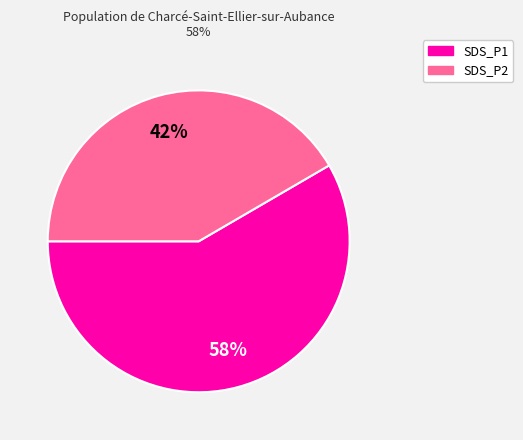

Is there any slice that represents more than half of the pie?

Yes